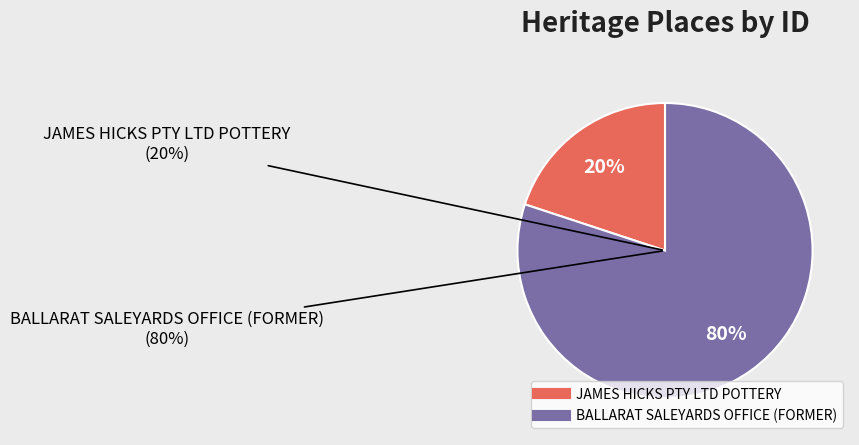

What is the majority slice?

BALLARAT SALEYARDS OFFICE (FORMER)